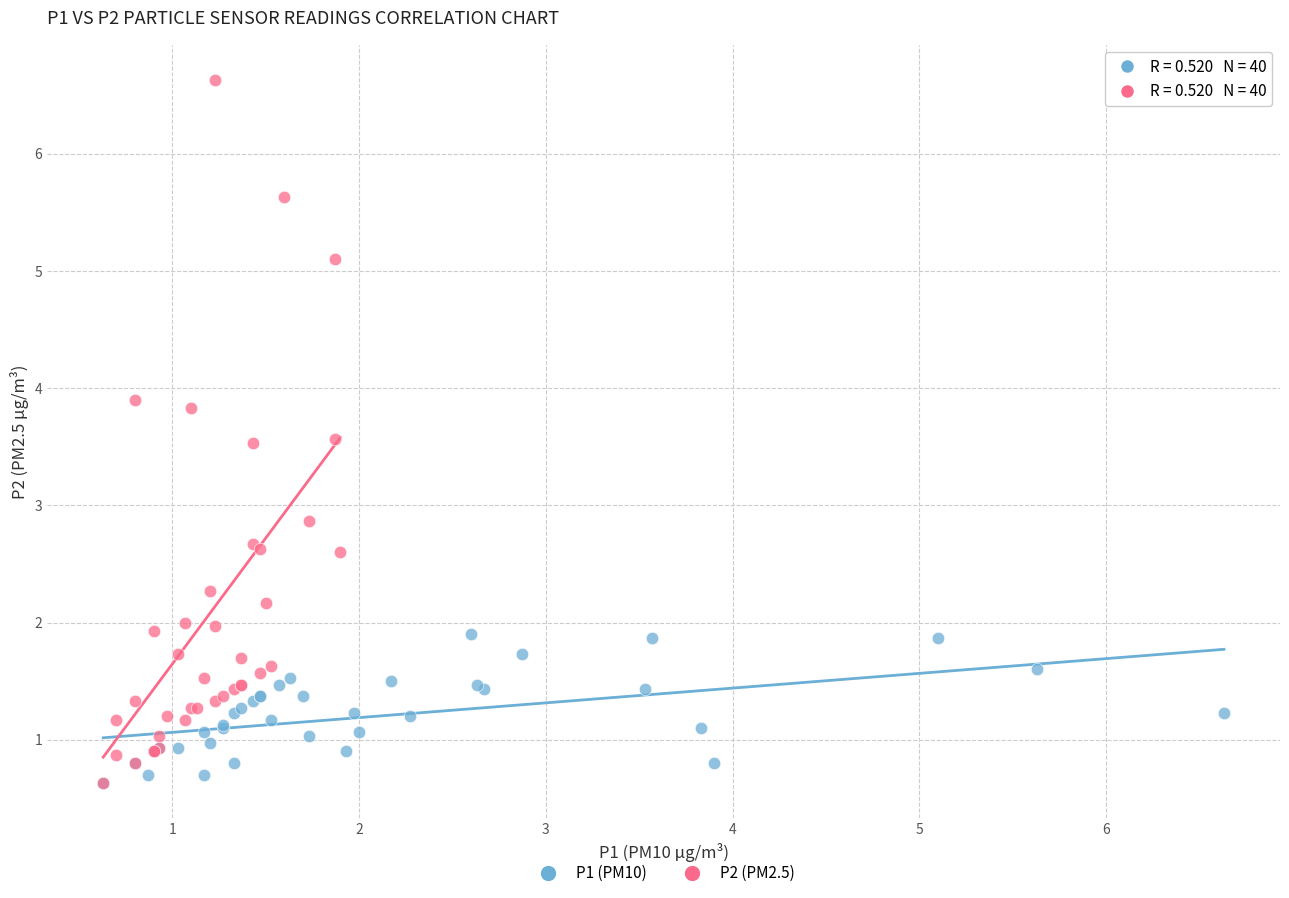

Which series has the widest spread of Y values?

P2 (PM2.5)